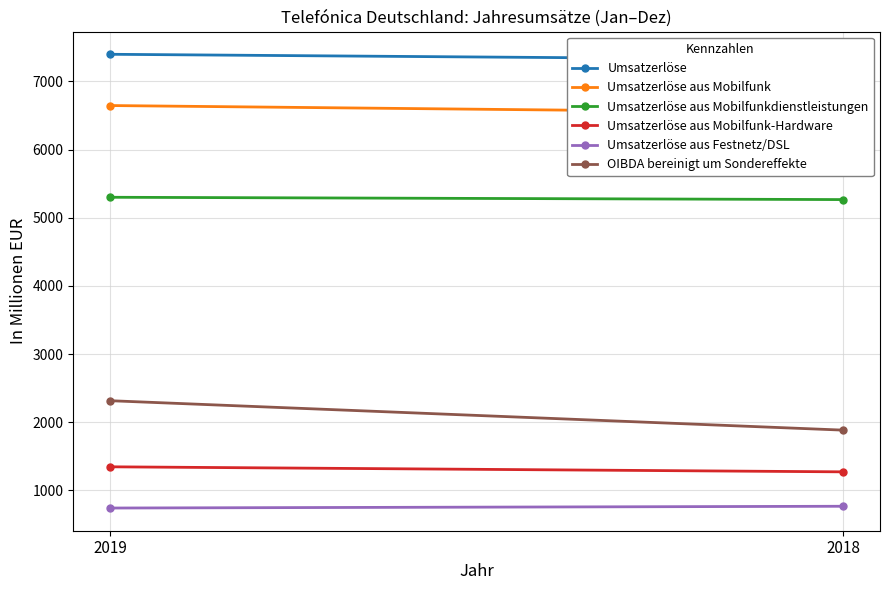

Reading left to right, list all the values displayed in this chart.

Umsatzerlöse: 2019=7399	2018=7320
Umsatzerlöse aus Mobilfunk: 2019=6647	2018=6539
Umsatzerlöse aus Mobilfunkdienstleistungen: 2019=5301	2018=5267
Umsatzerlöse aus Mobilfunk-Hardware: 2019=1346	2018=1272
Umsatzerlöse aus Festnetz/DSL: 2019=741	2018=767
OIBDA bereinigt um Sondereffekte: 2019=2316	2018=1884